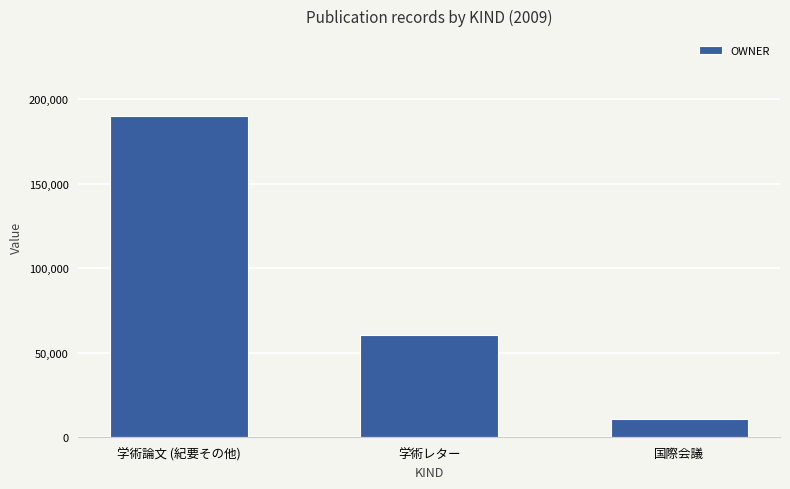

Count the number of data series in this chart.

1